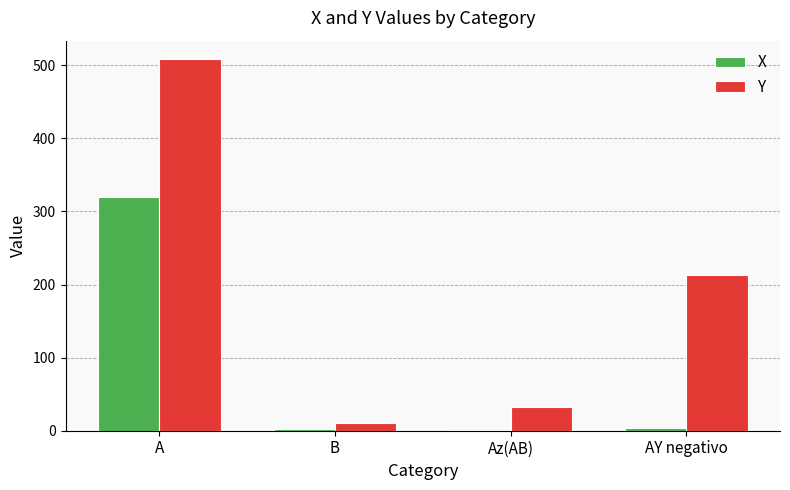

Are the bars horizontal?

No